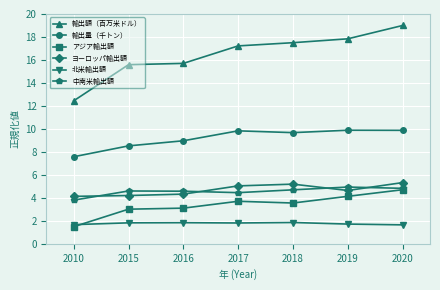

At 2018, list the series in order from smallest to largest.

北米輸出額, アジア輸出額, 中南米輸出額, ヨーロッパ輸出額, 輸出量（千トン）, 輸出額（百万米ドル）